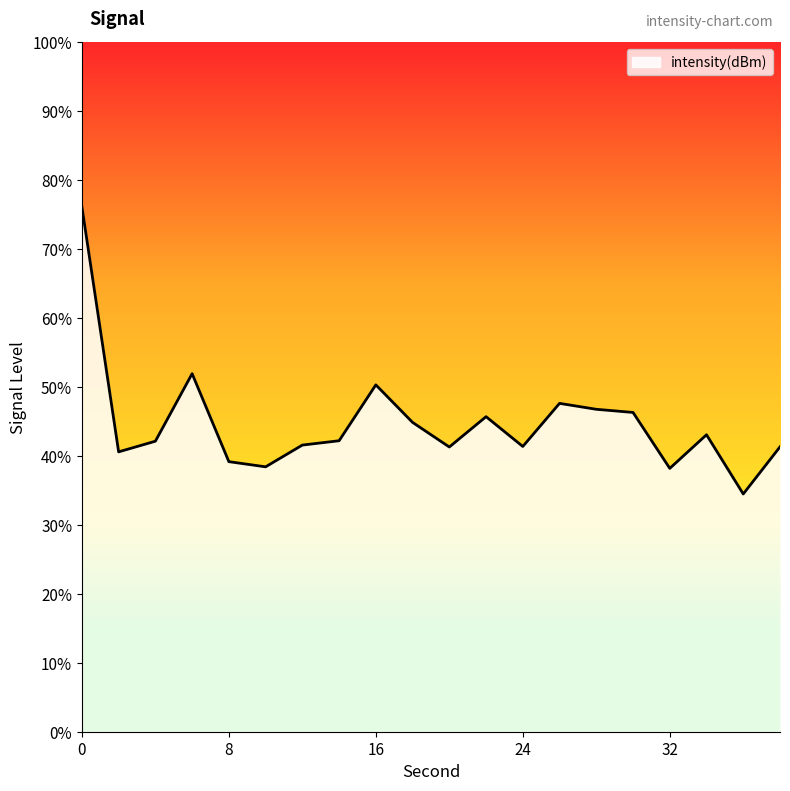

What is the greatest value displayed?

76.2